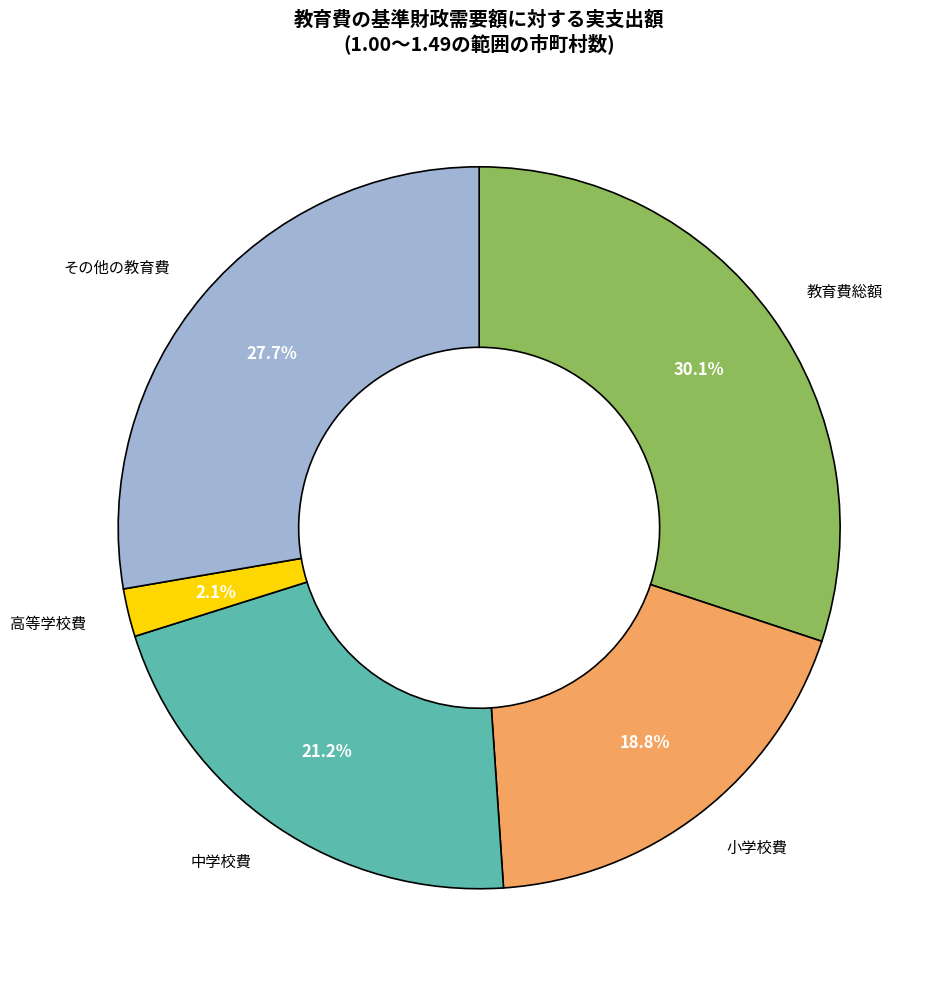

Is there a majority slice in this chart?

No